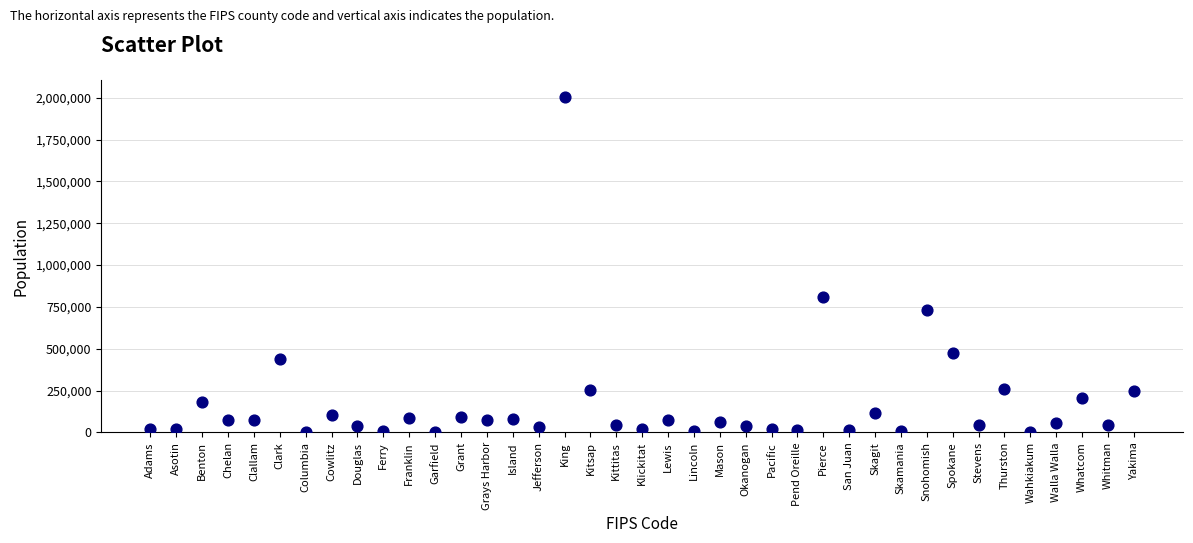

What is the range of X values (max minus min)?

76